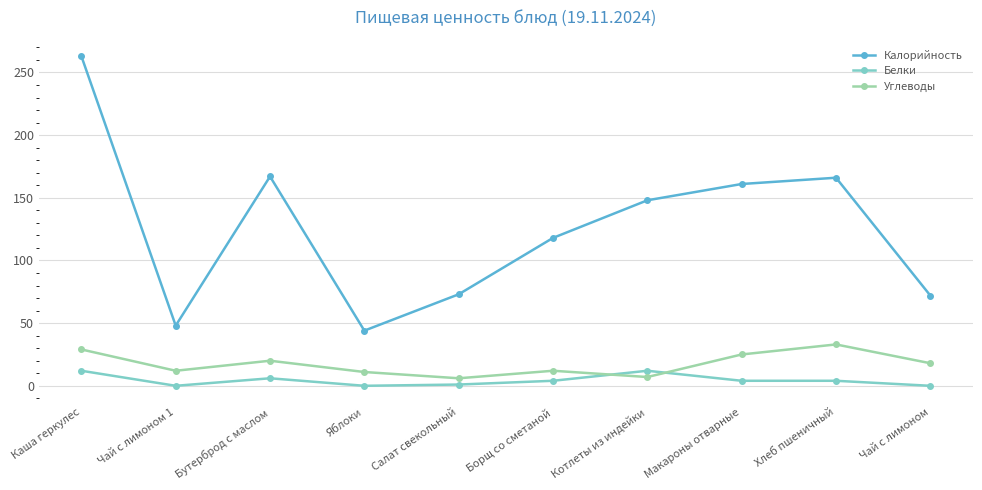

How many values in the Калорийность series are below 148?

5